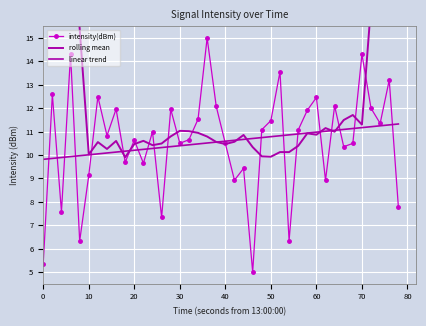

The value of rolling mean at 21 is 3.2. True or false?

False